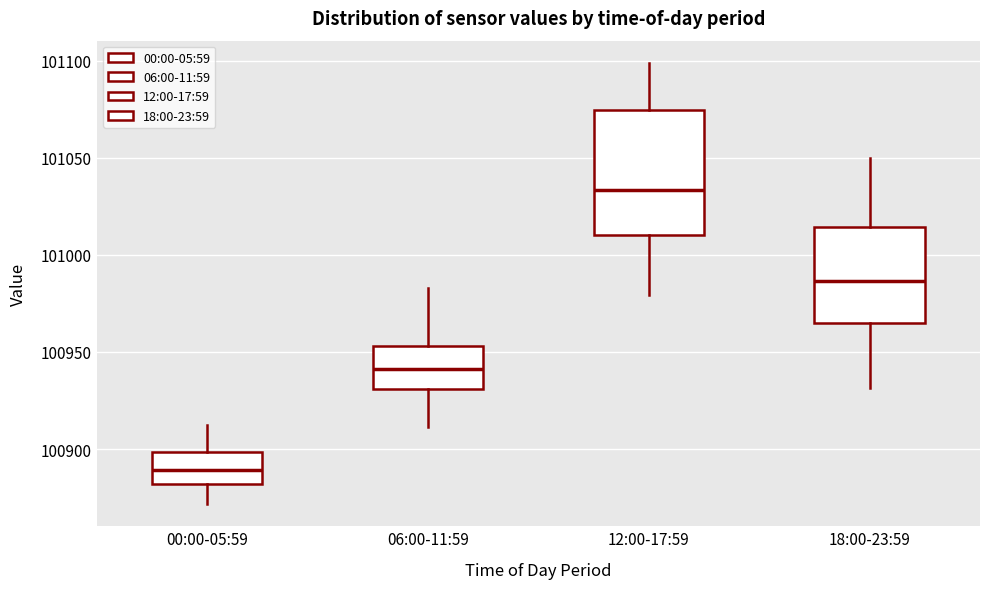

Where does the median line of the box for 12:00-17:59 sit on the y-axis? The values are not printed on the chart, so give them approximately, as read against the axis.

101035